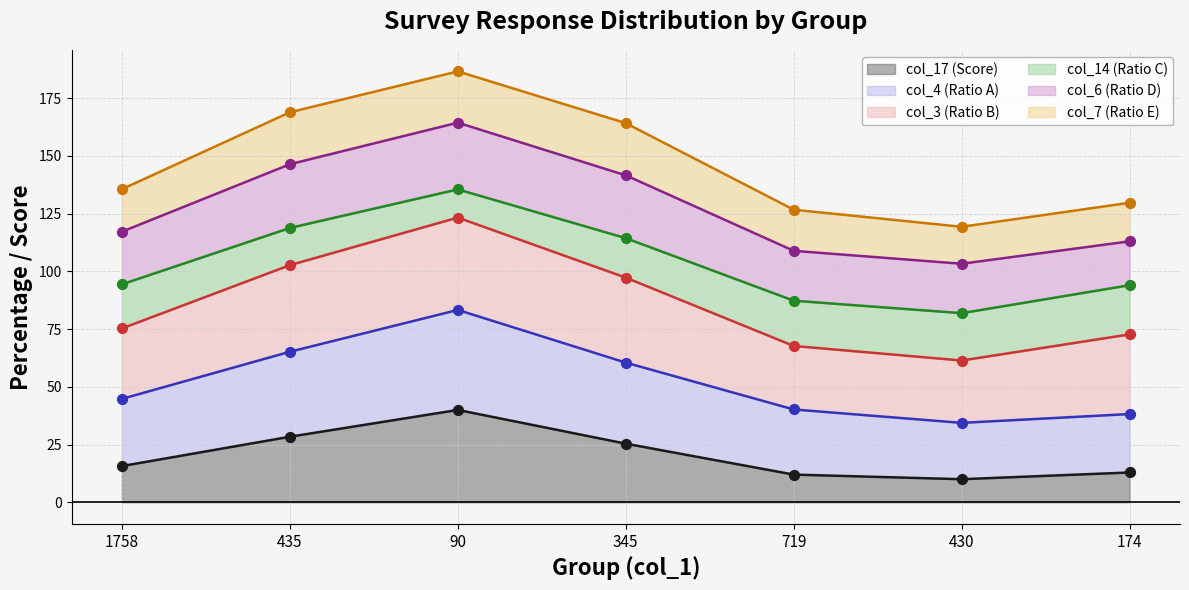

At which category is the sum across all series the highest?

90